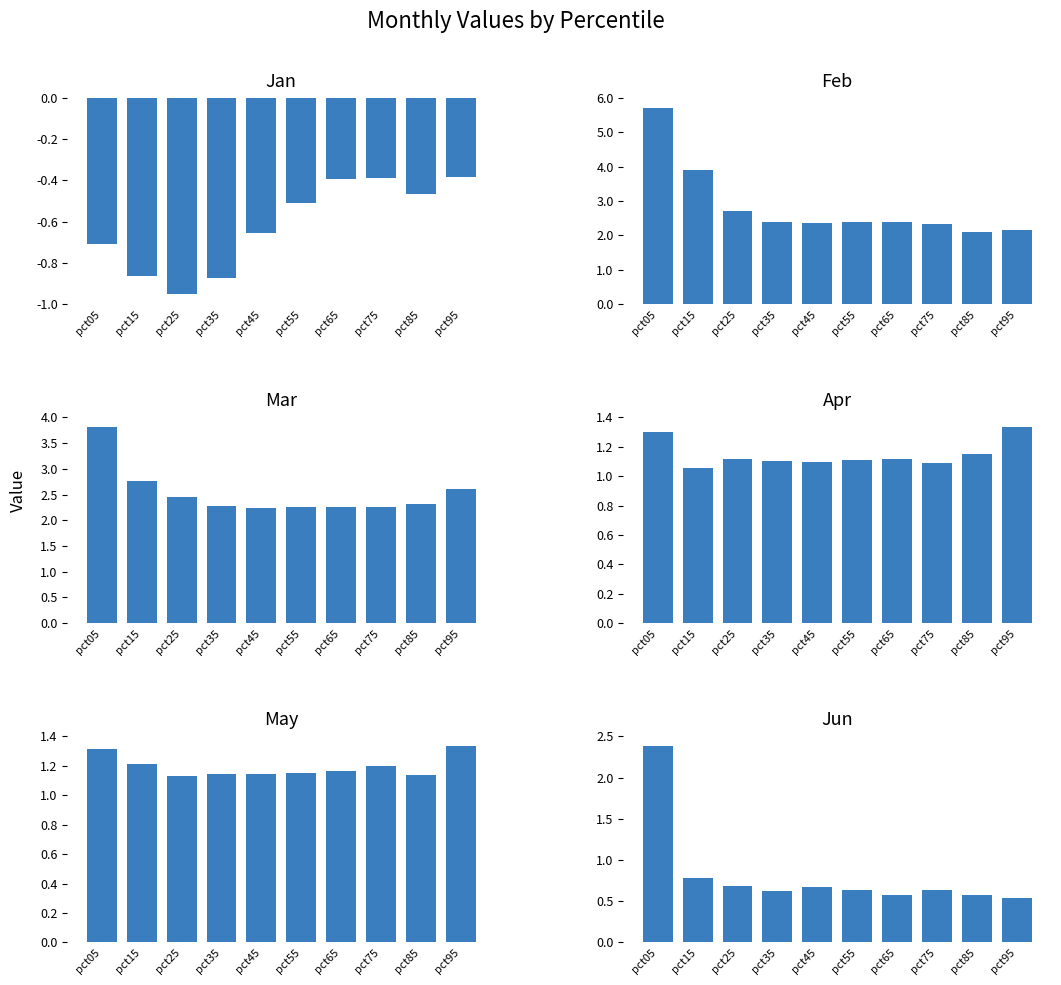

What is the value of the Feb bar at the 5th from the left?

2.0